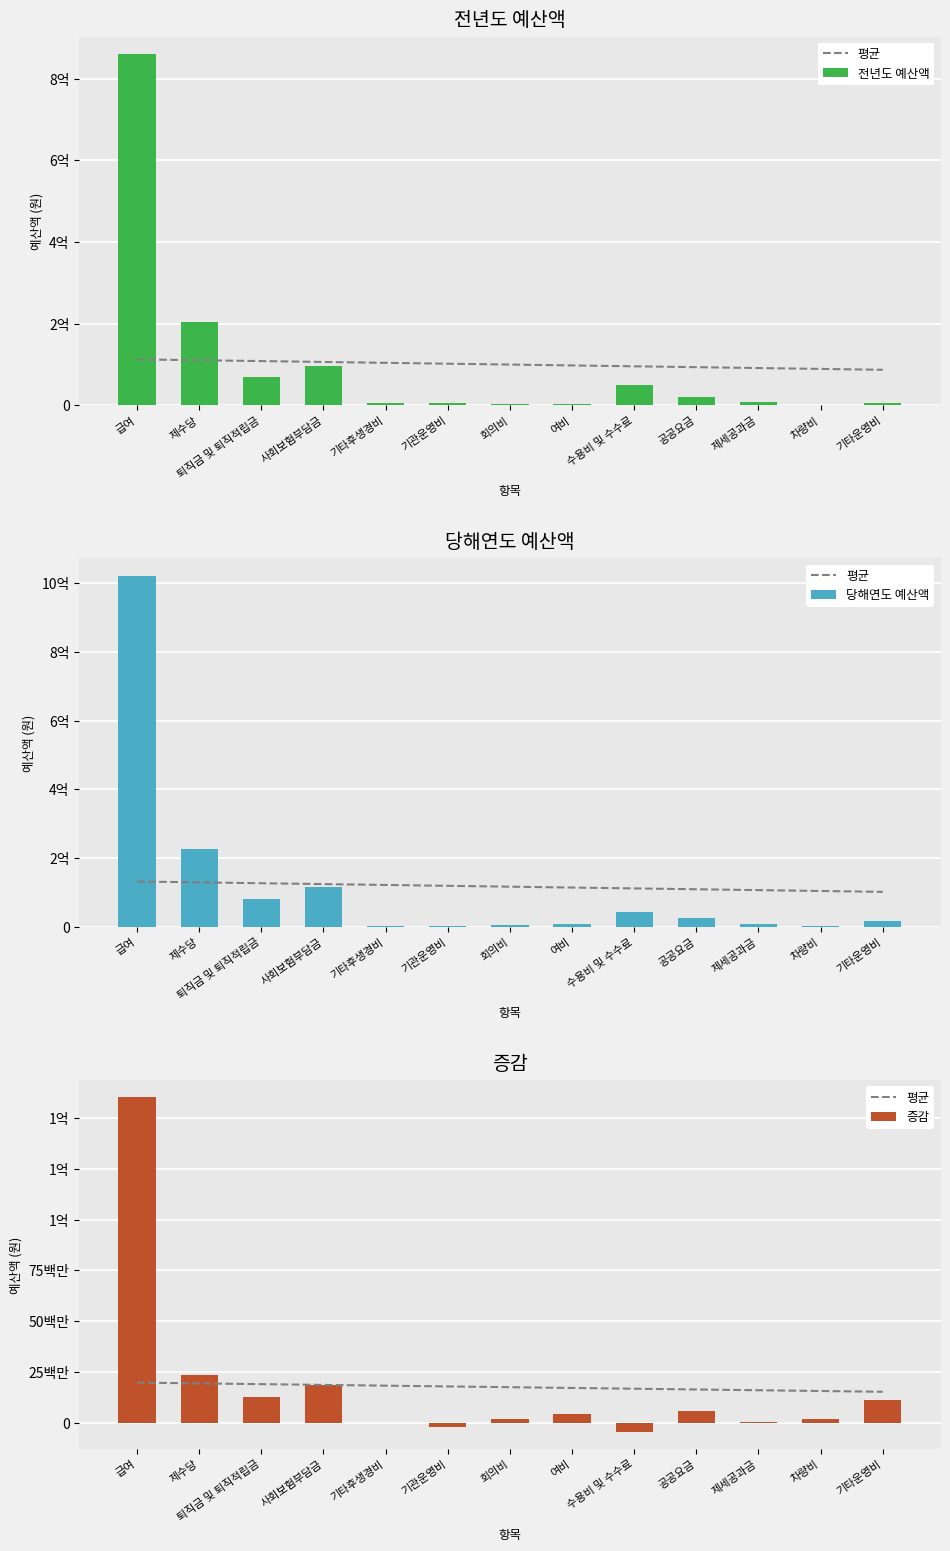

Which series has the widest spread of values?

당해연도 예산액